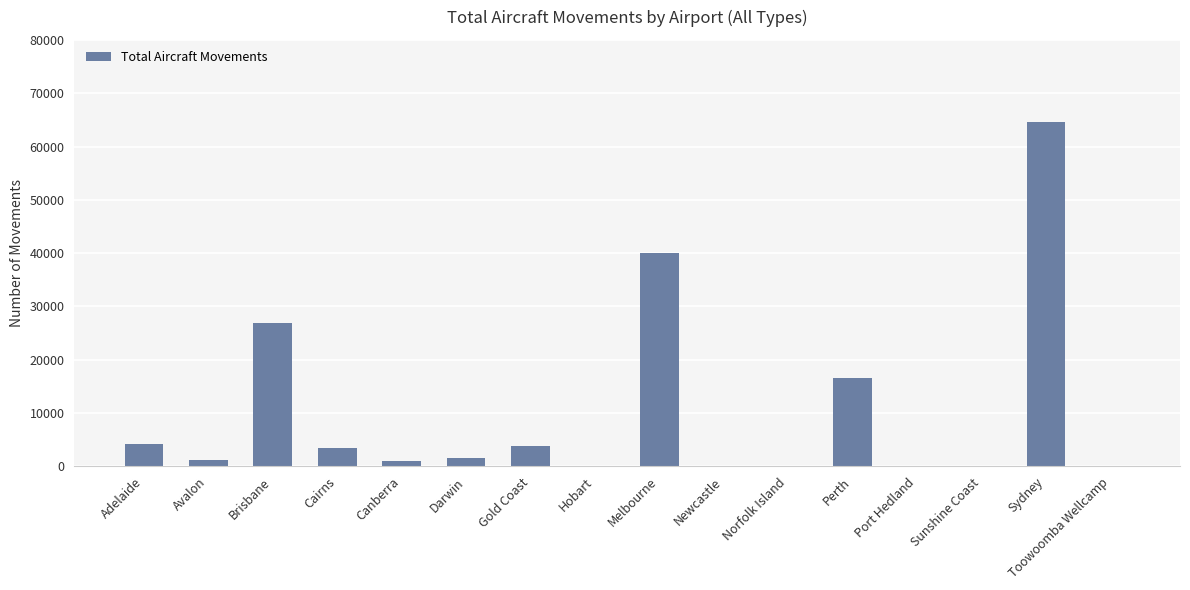

What is the sum of the values at Cairns and Gold Coast?

7231